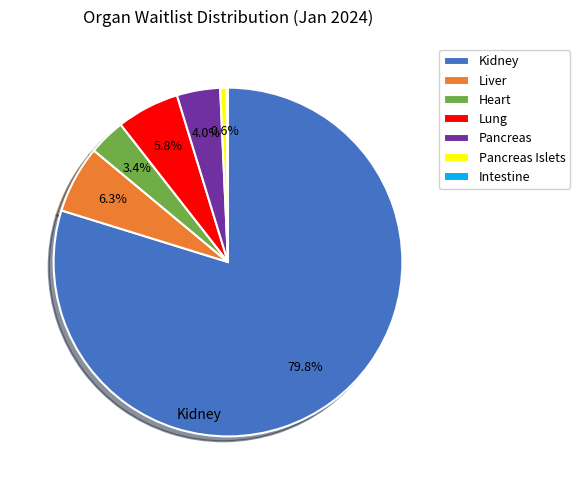

Which slice is the largest?

Kidney